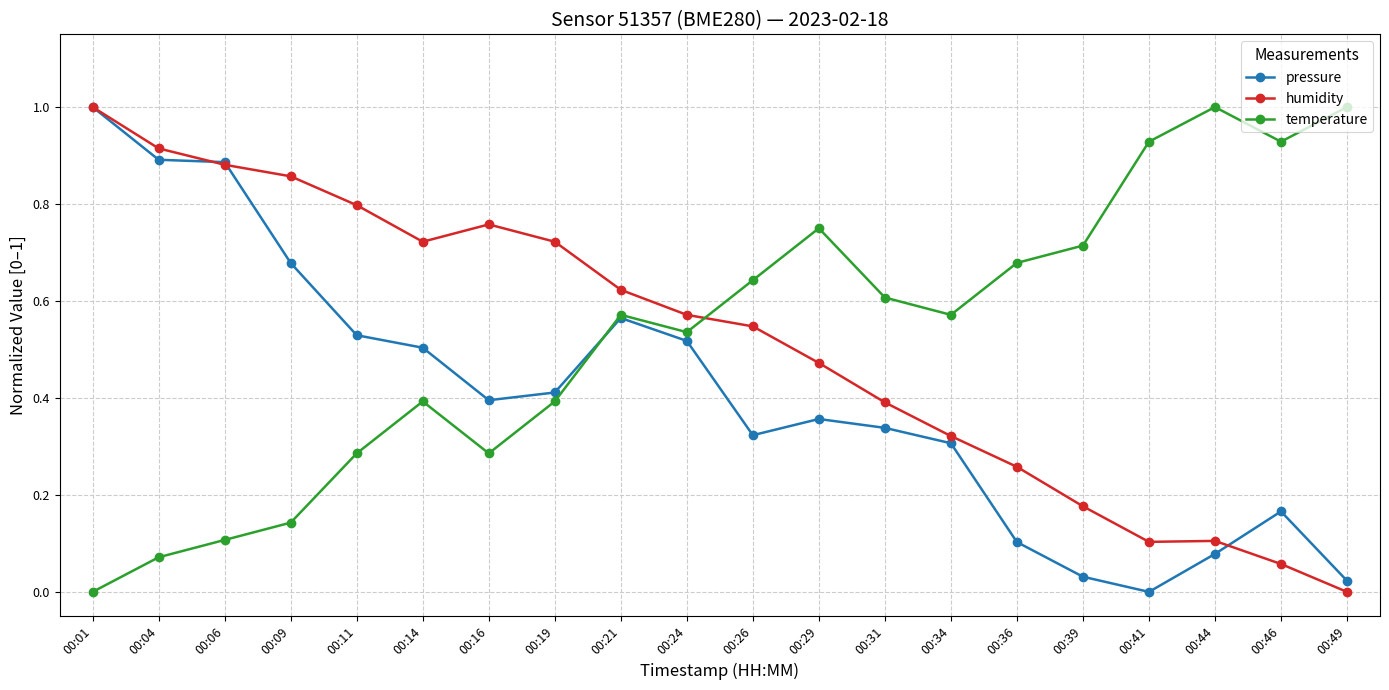

How many interior local valleys does the temperature series have?

4